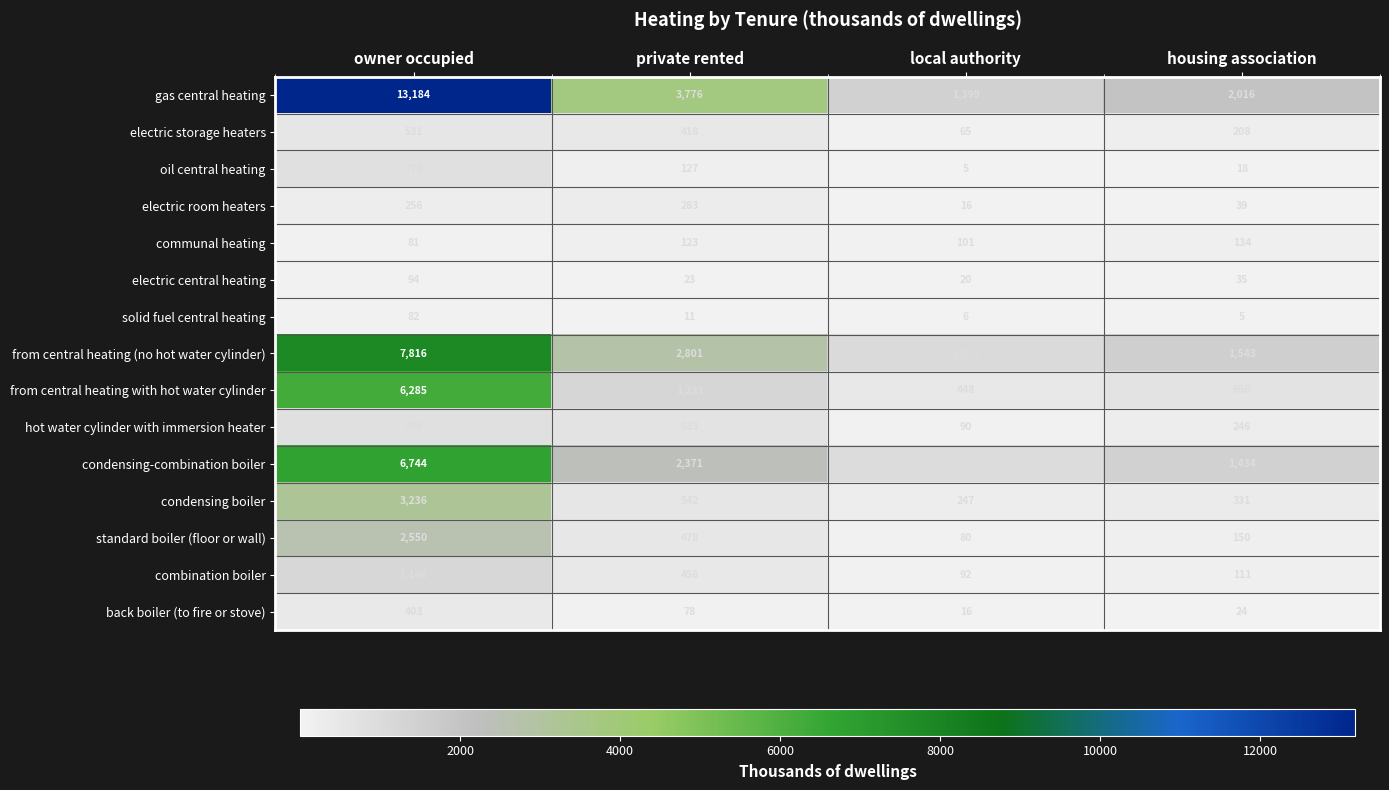

Rank the series at private rented from lowest to highest value.

solid fuel central heating, electric central heating, back boiler (to fire or stove), communal heating, oil central heating, electric room heaters, electric storage heaters, combination boiler, standard boiler (floor or wall), condensing boiler, hot water cylinder with immersion heater, from central heating with hot water cylinder, condensing-combination boiler, from central heating (no hot water cylinder), gas central heating